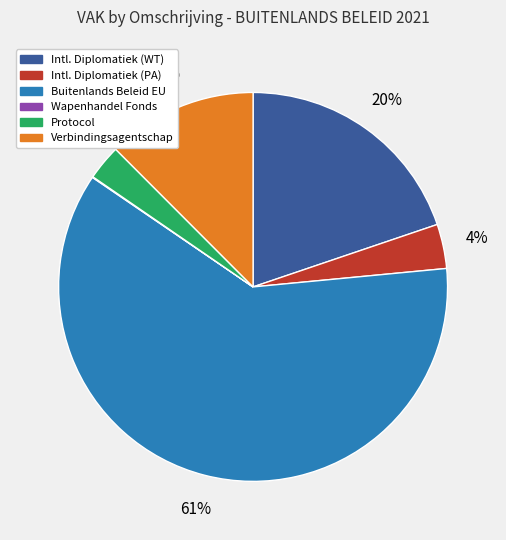

To the nearest percent, what portion does Protocol represent?

3%